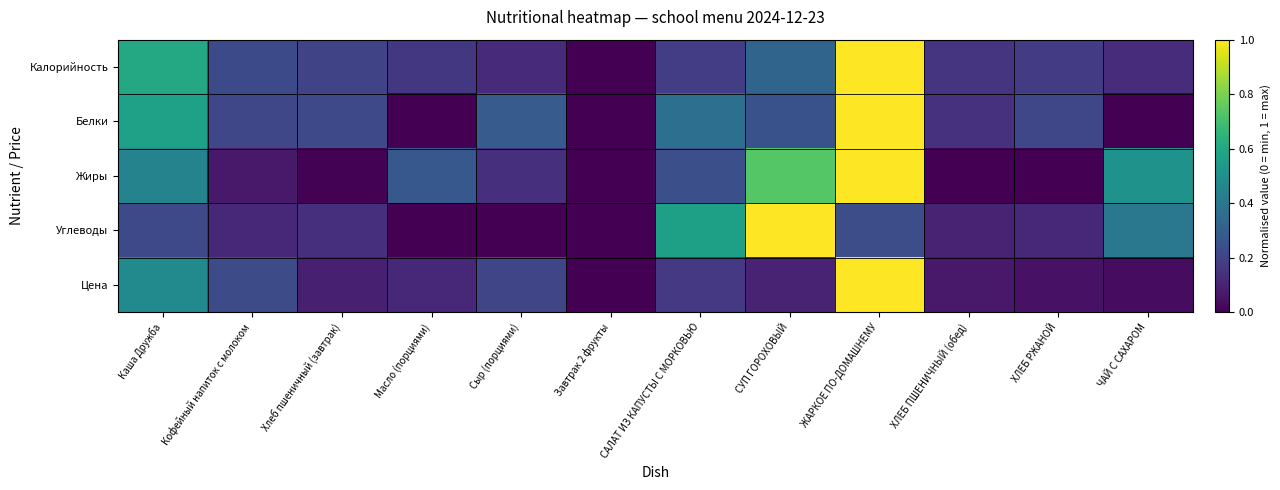

How many data points does each series have?

12